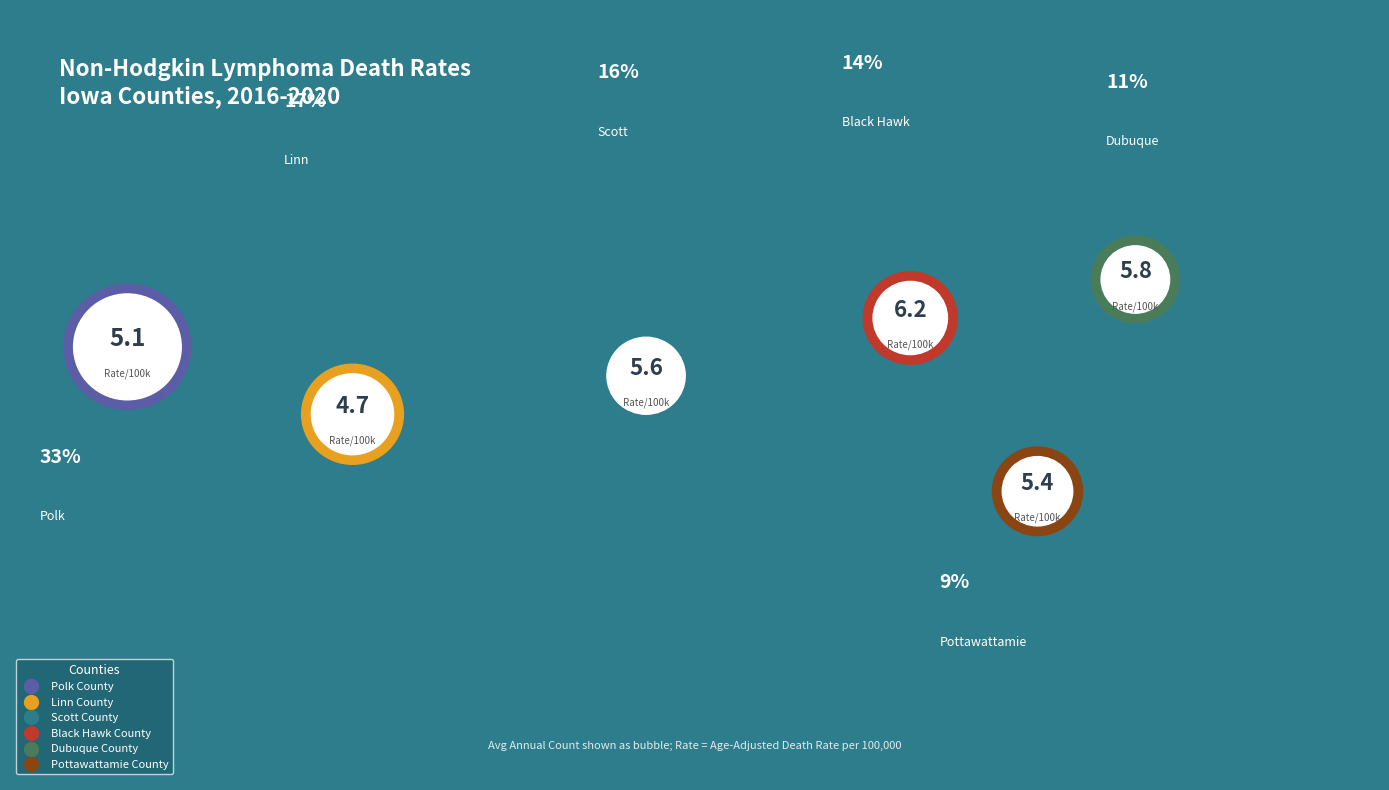

Between Polk County and Scott County, which is larger?

Polk County